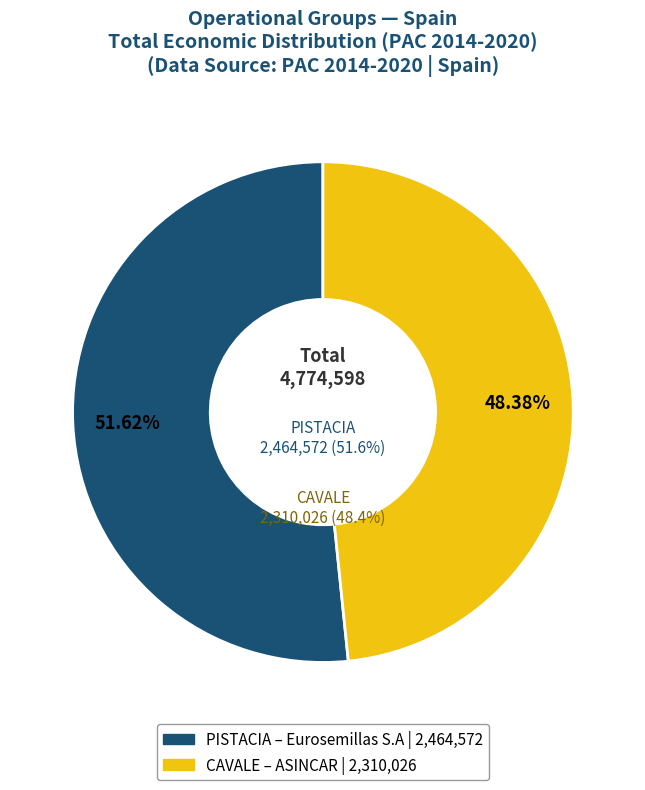

Does Groupe opérationnel CAVALE represent more than half of the total?

No